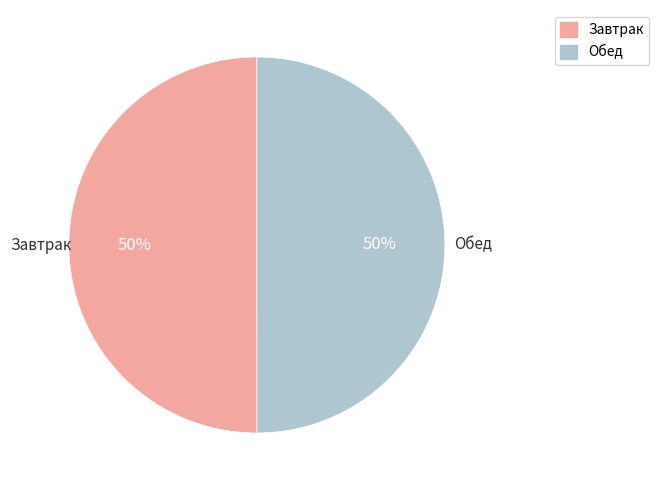

To the nearest percent, what is the average slice percentage?

50%